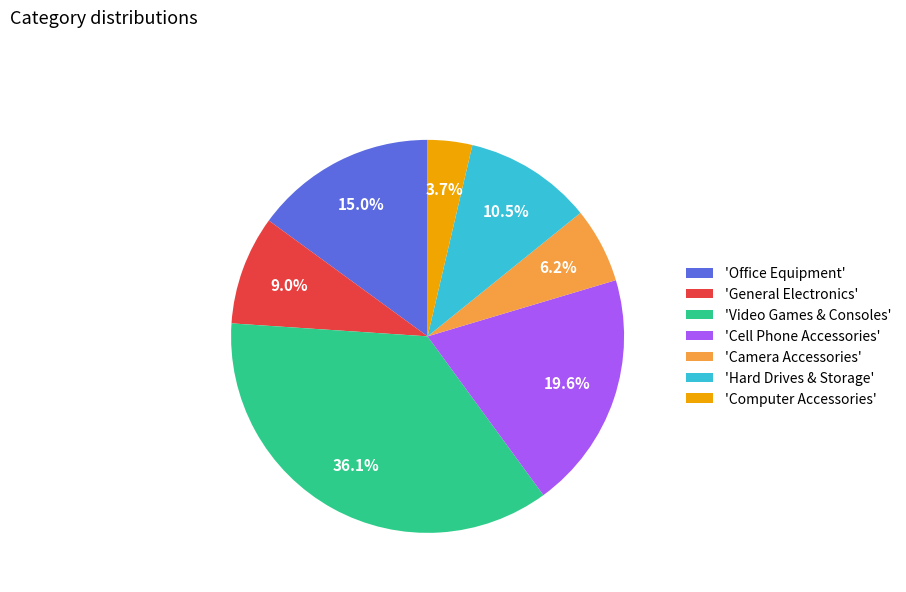

How much of the chart is everything except 'Camera Accessories'?

93.8%